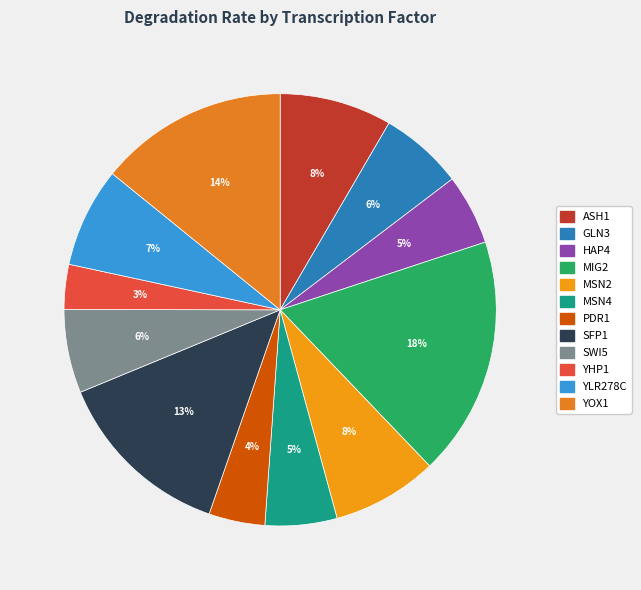

What percentage do MSN4 and HAP4 together represent?

10.6%